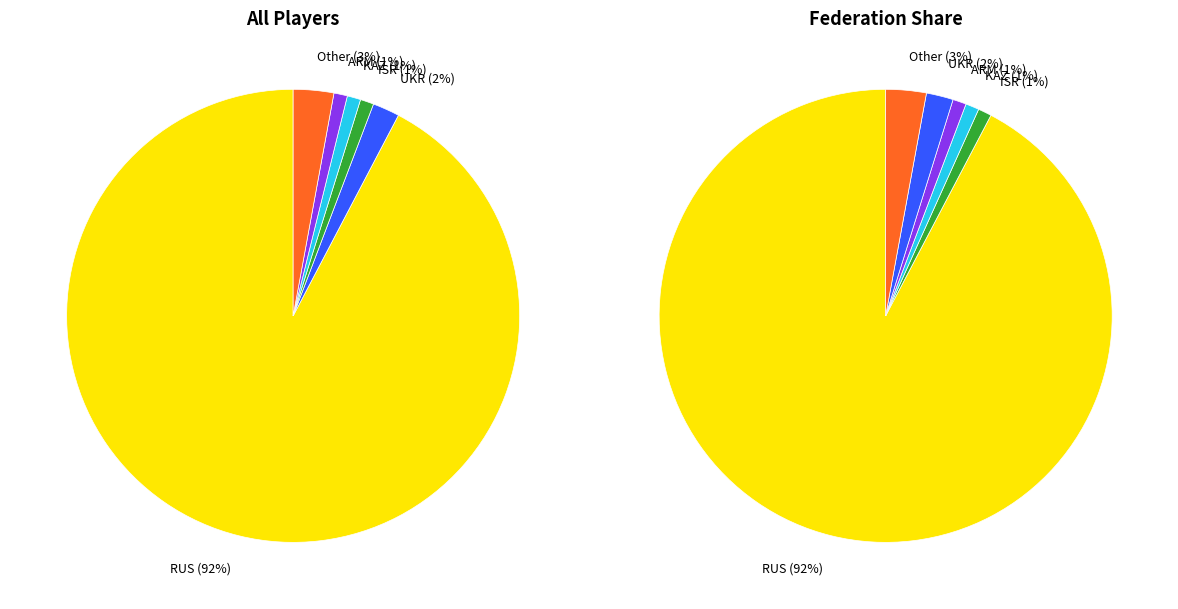

What is the ratio of the value at Other to the value at UKR?

1.5